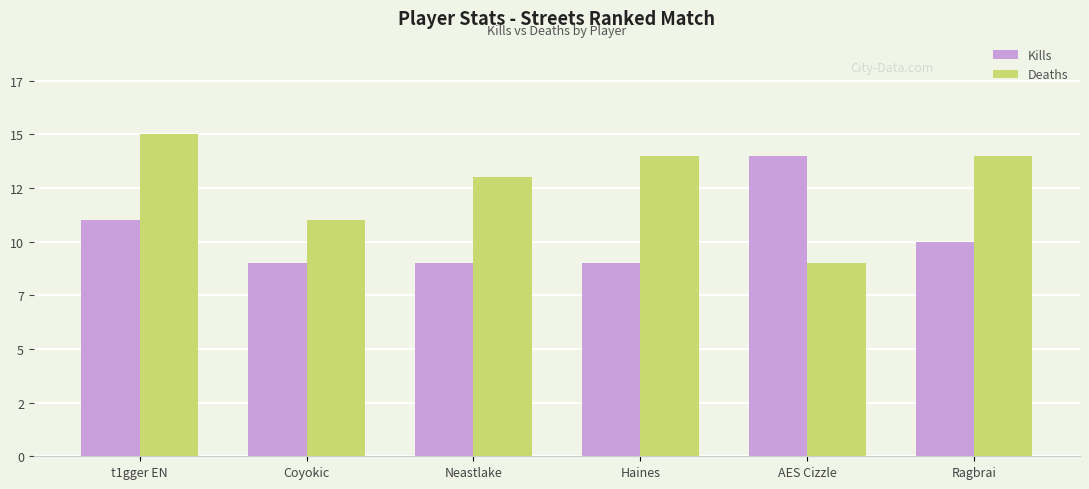

Where does the Deaths series first go above 14?

t1gger EN